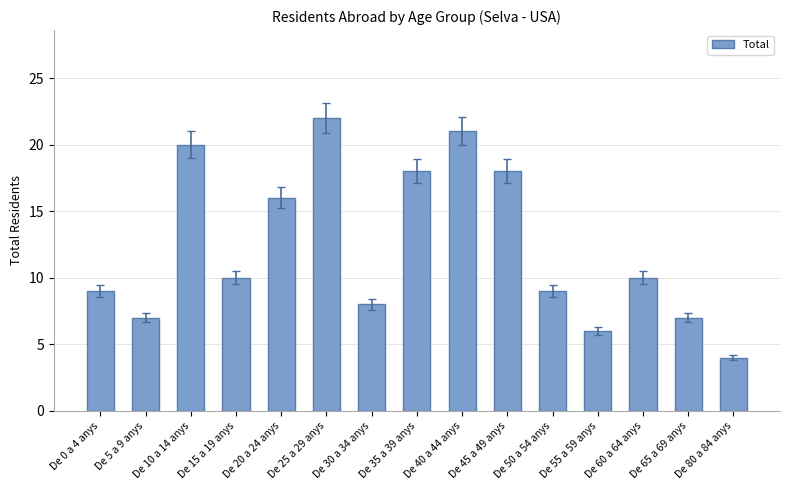

How many series are shown in this chart?

1